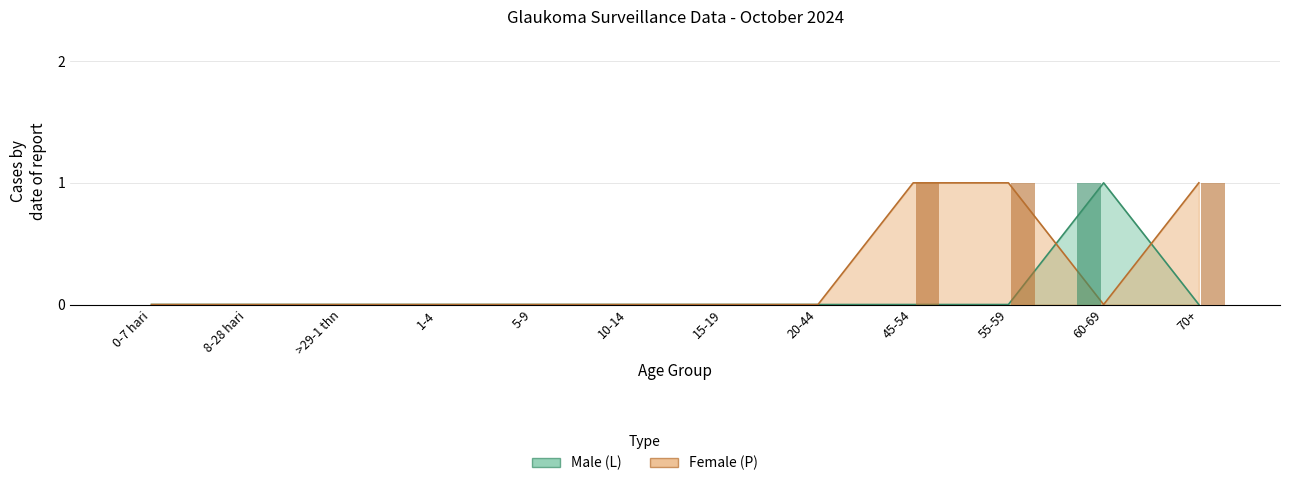

What position from the right is 20-44?

5